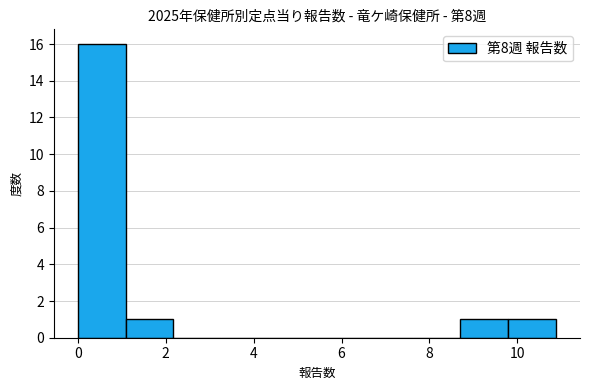

Which range on the x-axis has the tallest bar?

0.0 to 1.0